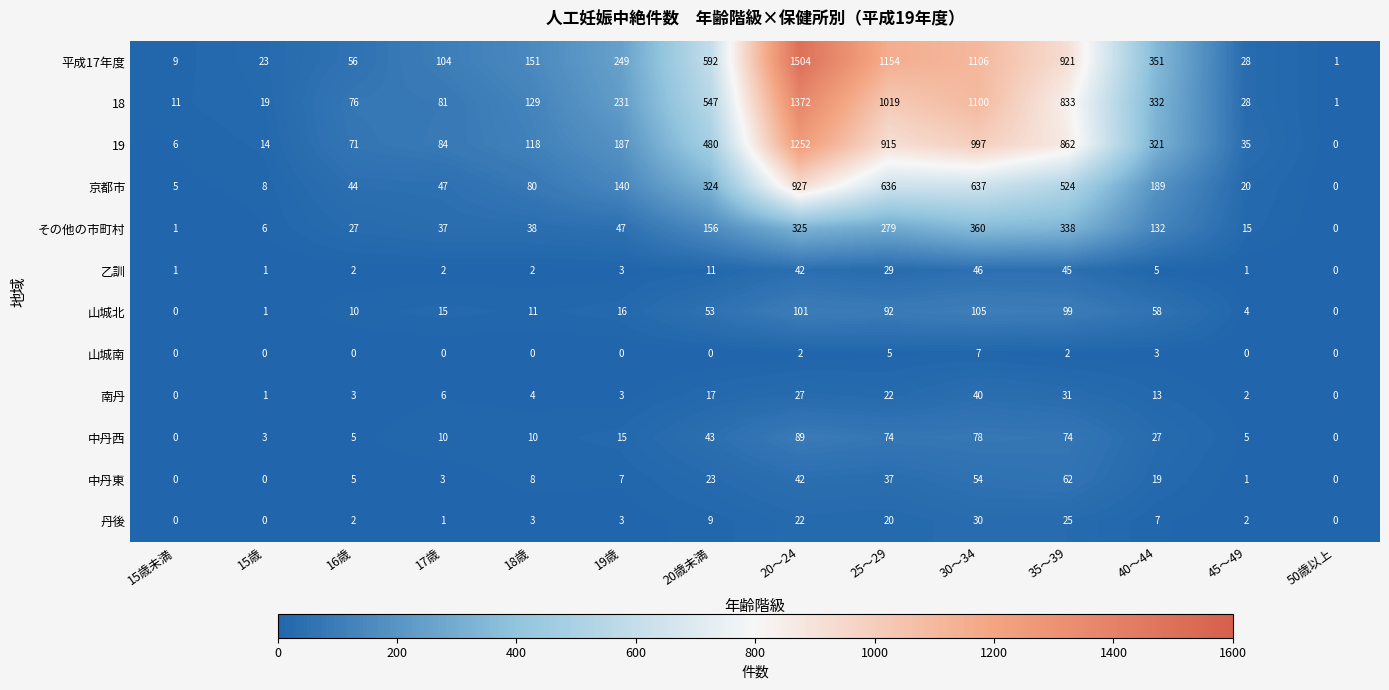

Is the value of その他の市町村 at 15歳未満 greater than the value of 南丹 at 50歳以上?

Yes